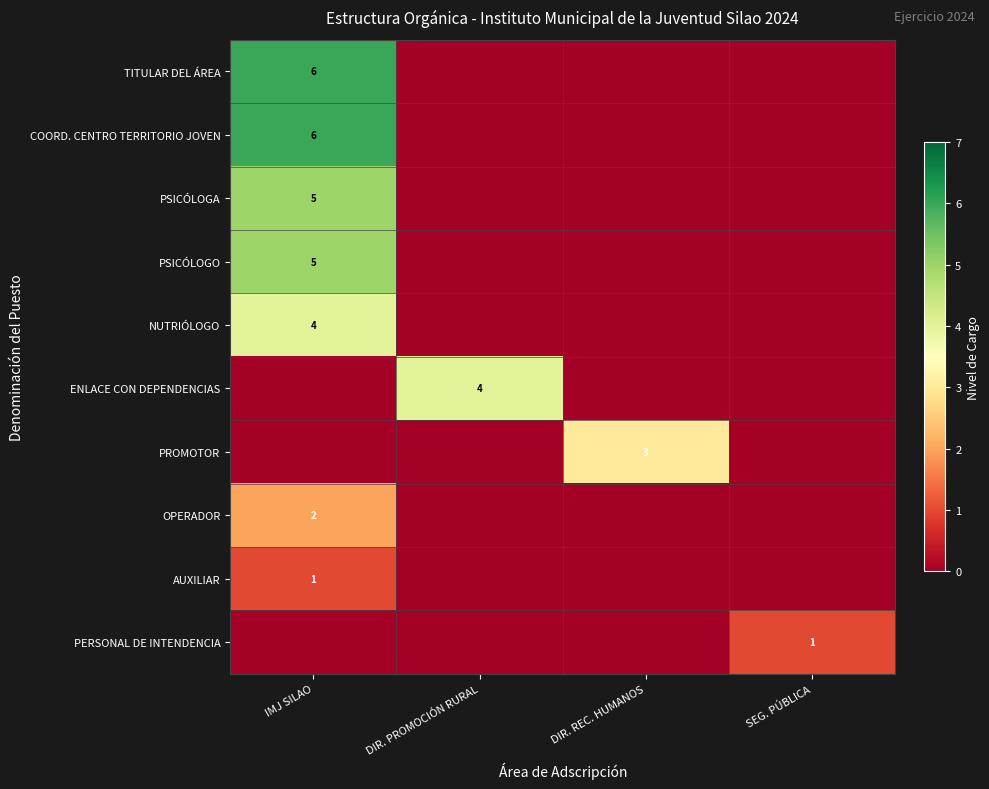

Which category has the highest value across all series?

IMJ SILAO